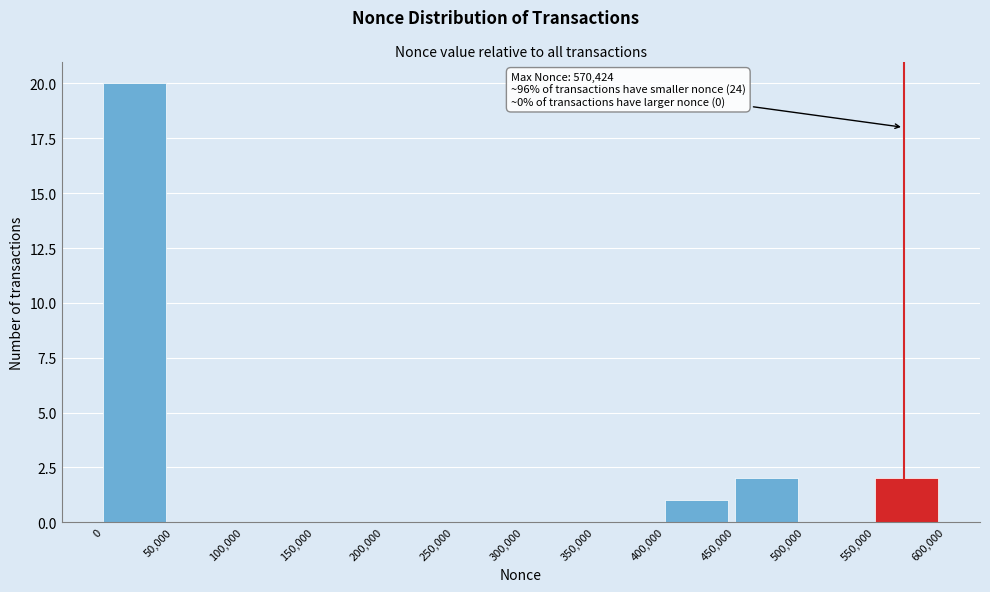

Over which range of the x-axis is the bar tallest?

0 to 50,000